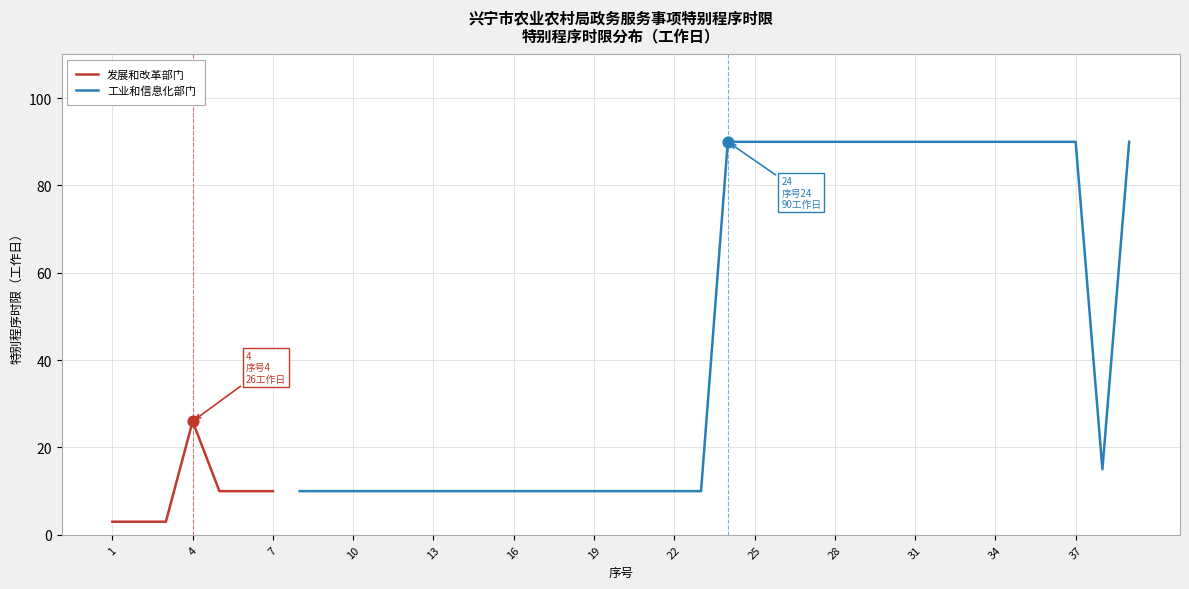

Is the value of 工业和信息化部门 at 13 greater than the value of 发展和改革部门 at 24?

No